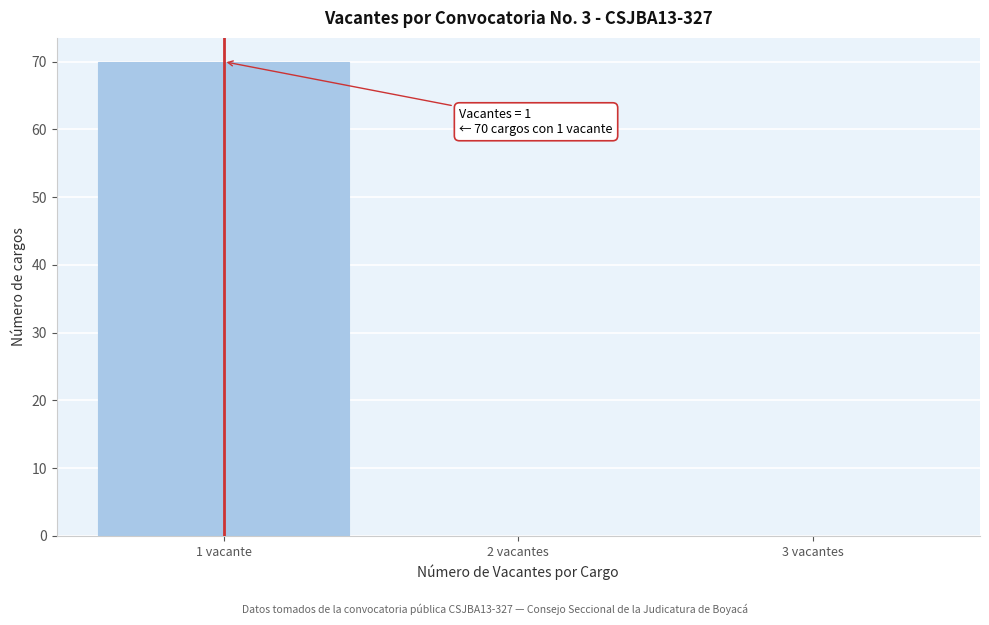

Reading left to right, transcribe all the data shown in this chart.

1 vacante=70	2 vacantes=0	3 vacantes=0